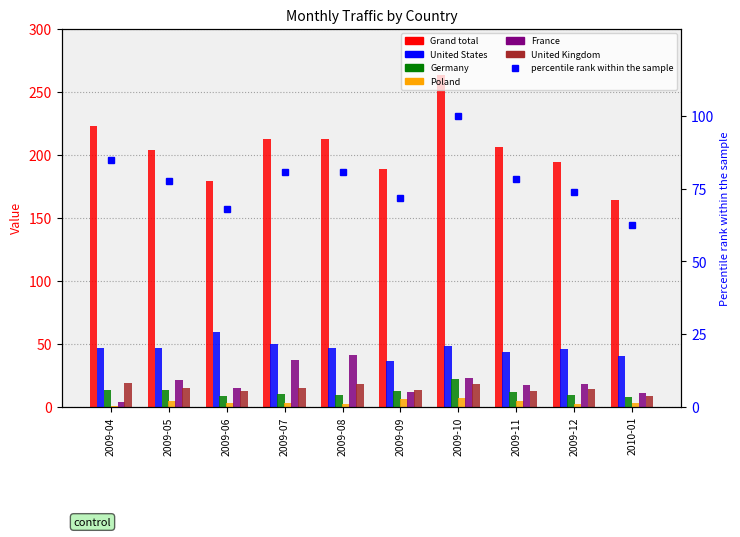

Does the chart contain stacked bars?

No